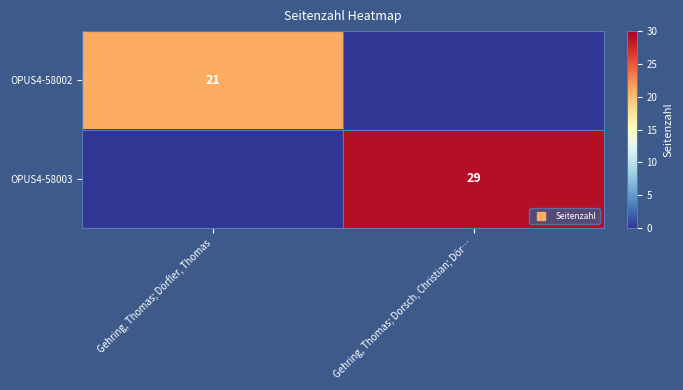

Is the value of OPUS4-58003 at Gehring, Thomas; Dörfler, Thomas greater than the value of OPUS4-58002 at Gehring, Thomas; Dörfler, Thomas?

No